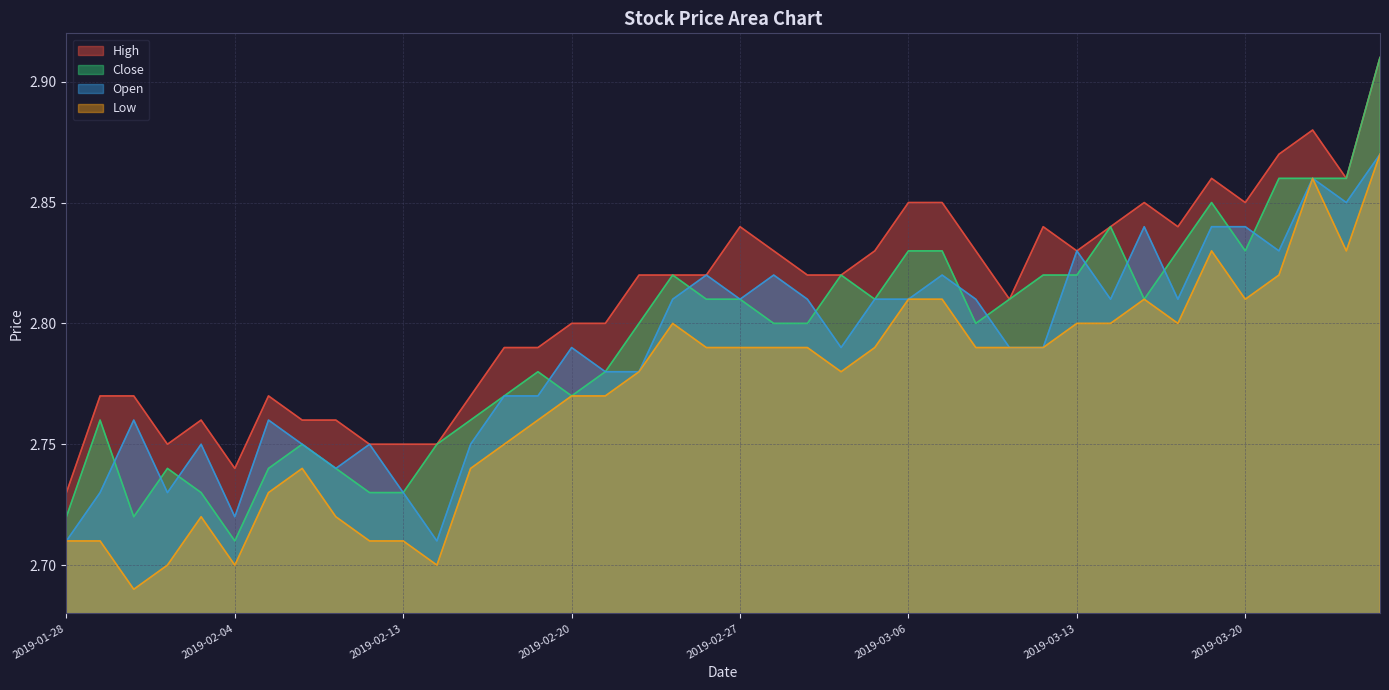

How many lines are shown in the chart?

4